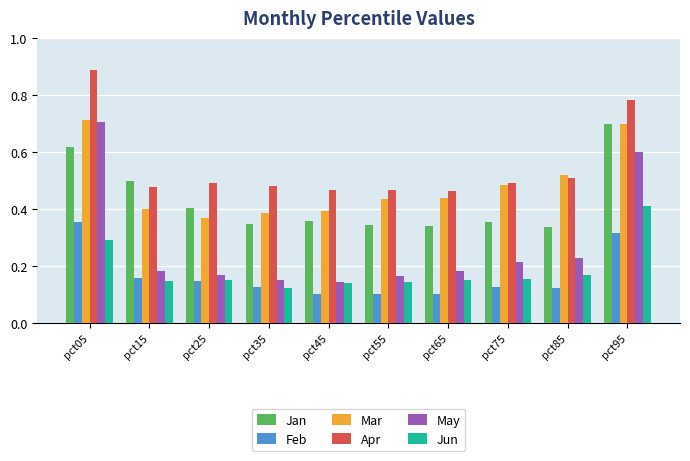

At which category does the chart reach its peak across all series?

pct05